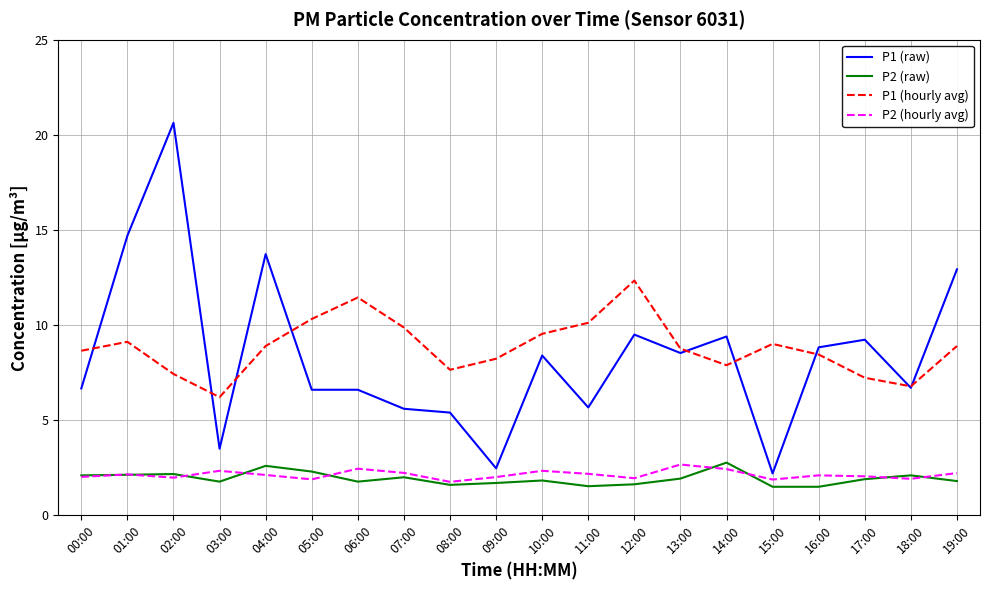

What position from the right is 05:00?

15